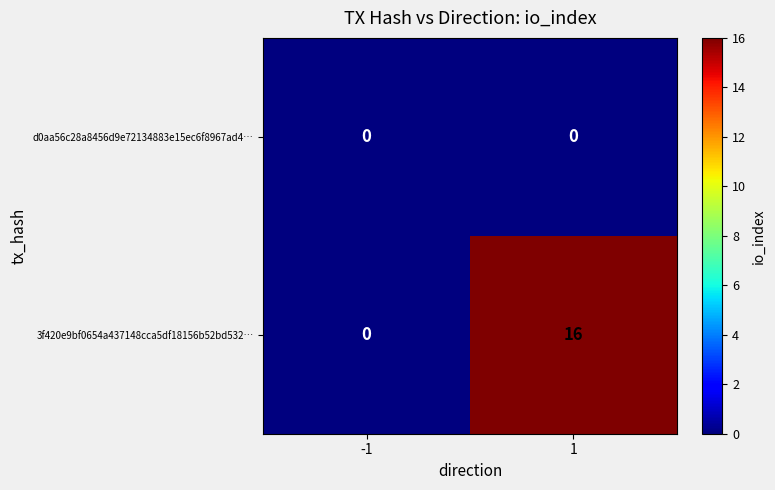

Reading left to right, what are all the values shown in this chart?

d0aa56c28a8456d9e72134883e15ec6f8967ad4…: 0	0
3f420e9bf0654a437148cca5df18156b52bd532…: 0	16